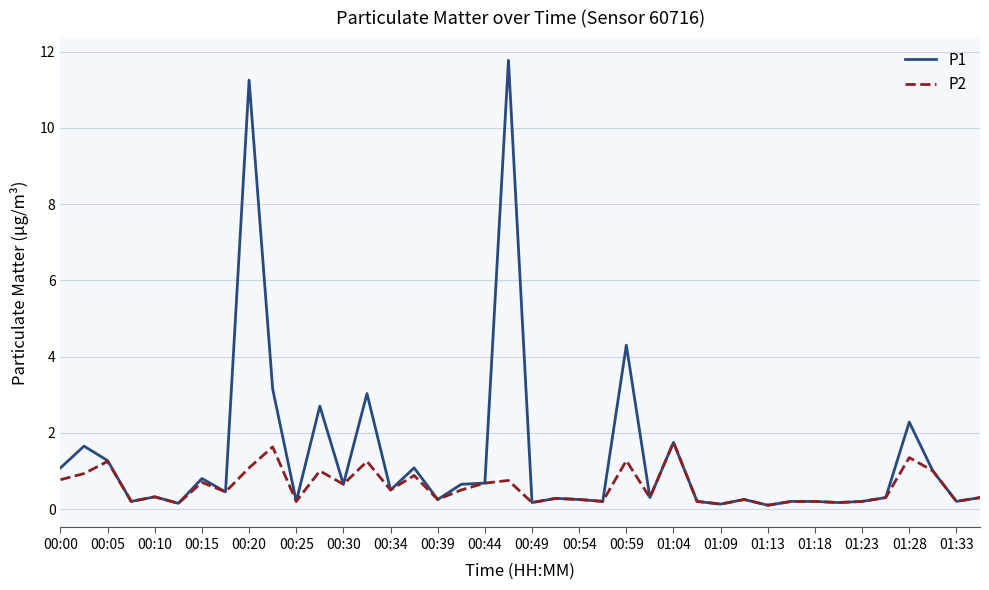

Which series has the widest spread of values?

P1